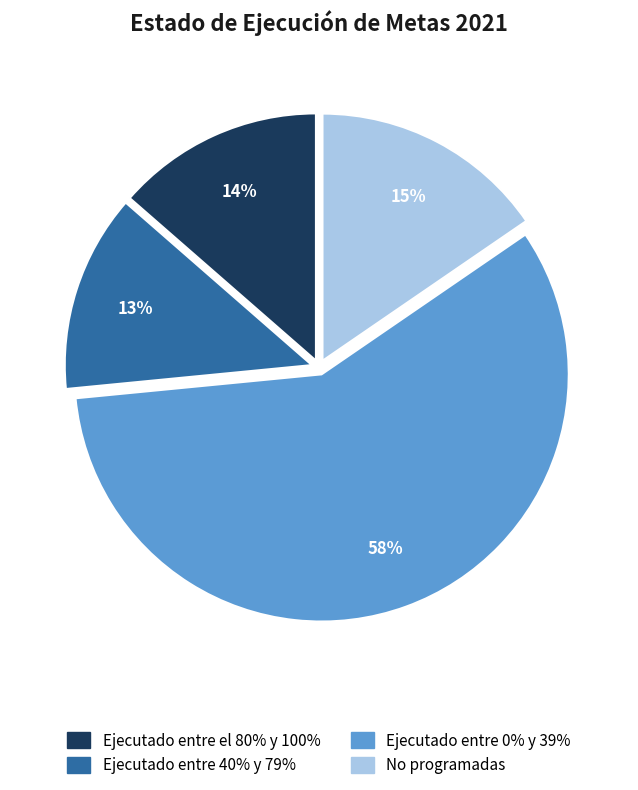

Is the sum of Ejecutado entre 0% y 39% and Ejecutado entre 40% y 79% greater than half?

Yes